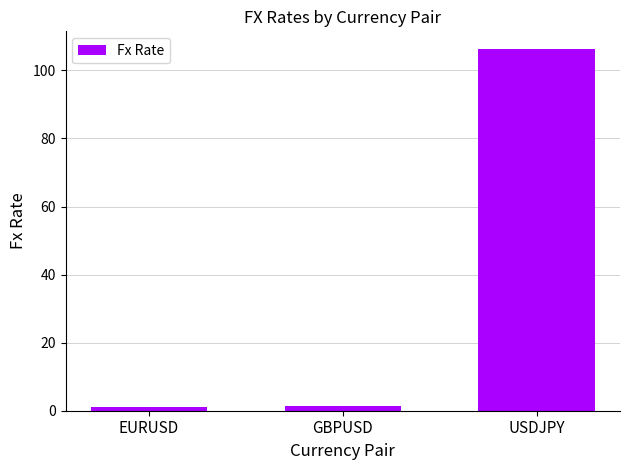

Approximately how many times larger is the value at USDJPY compared to EURUSD?

89.6